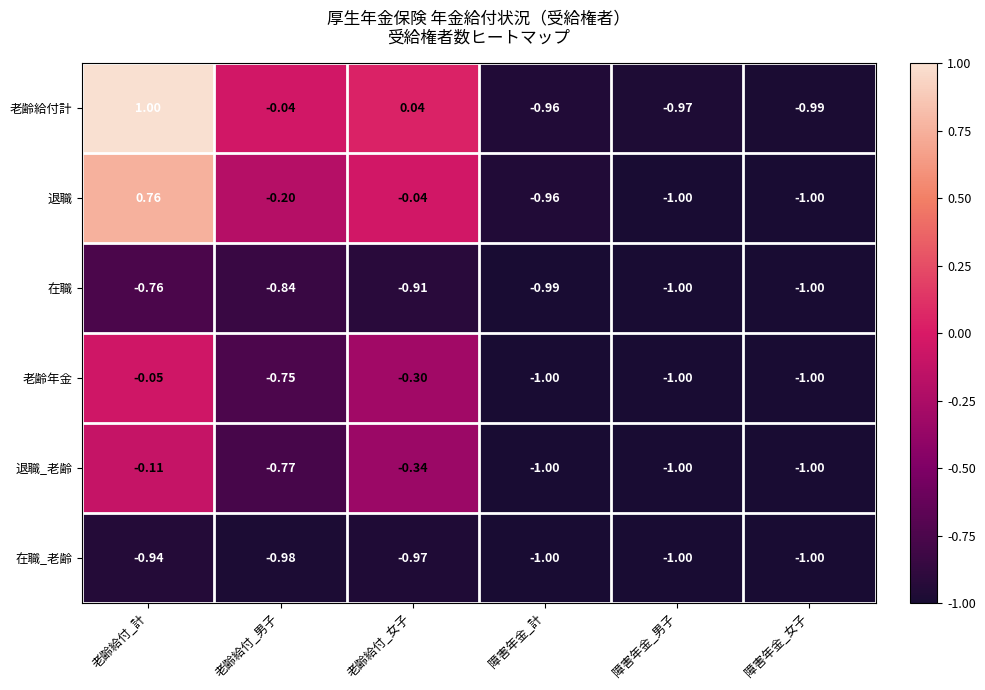

Where is 退職_老齢 nearest to the value 0?

老齢給付_計